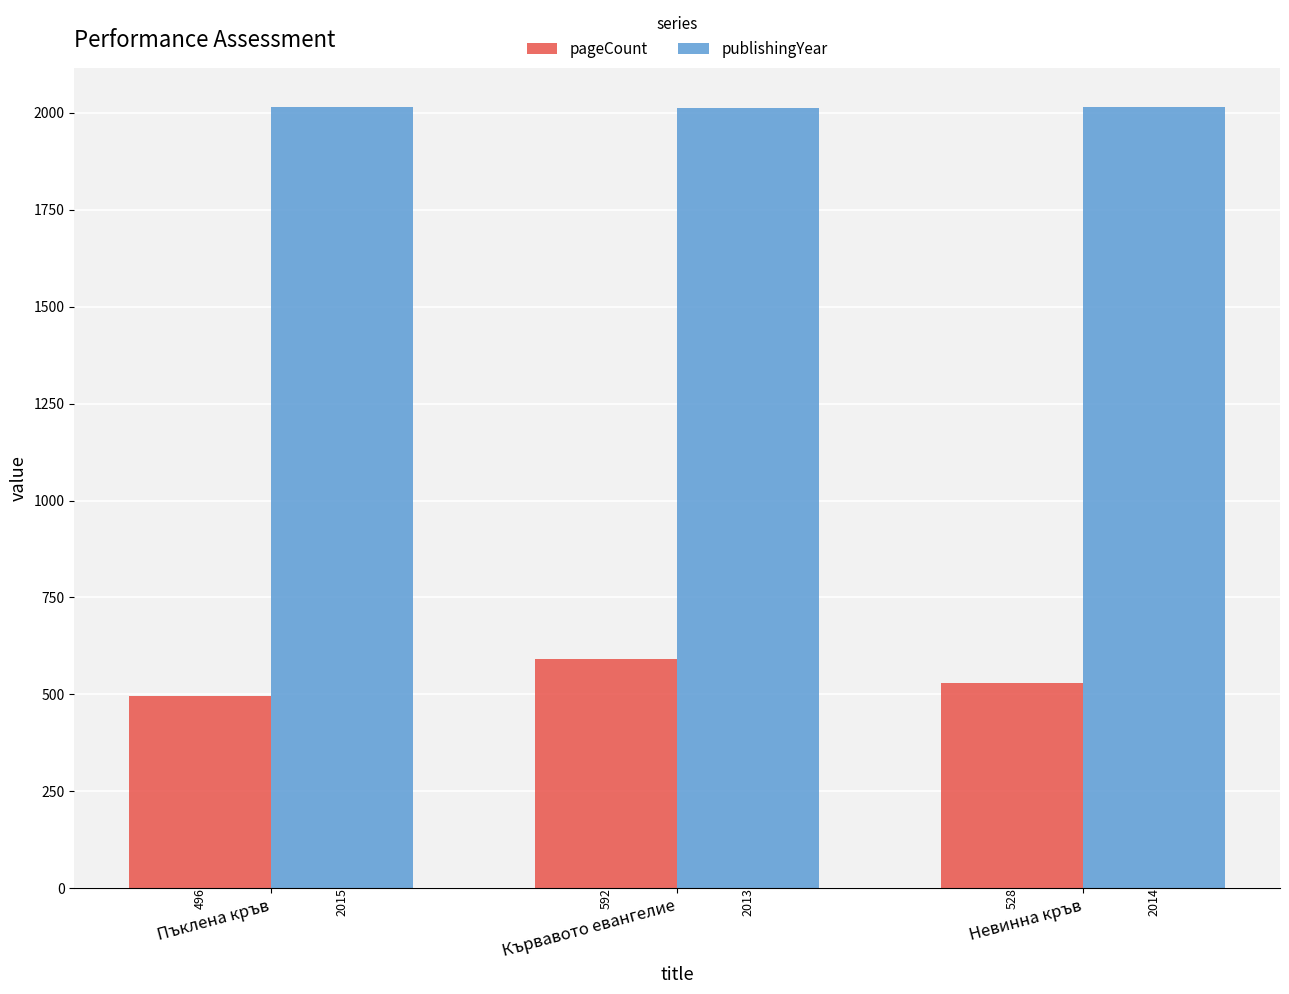

What is the spread (max minus min) of values at Пъклена кръв?

1519